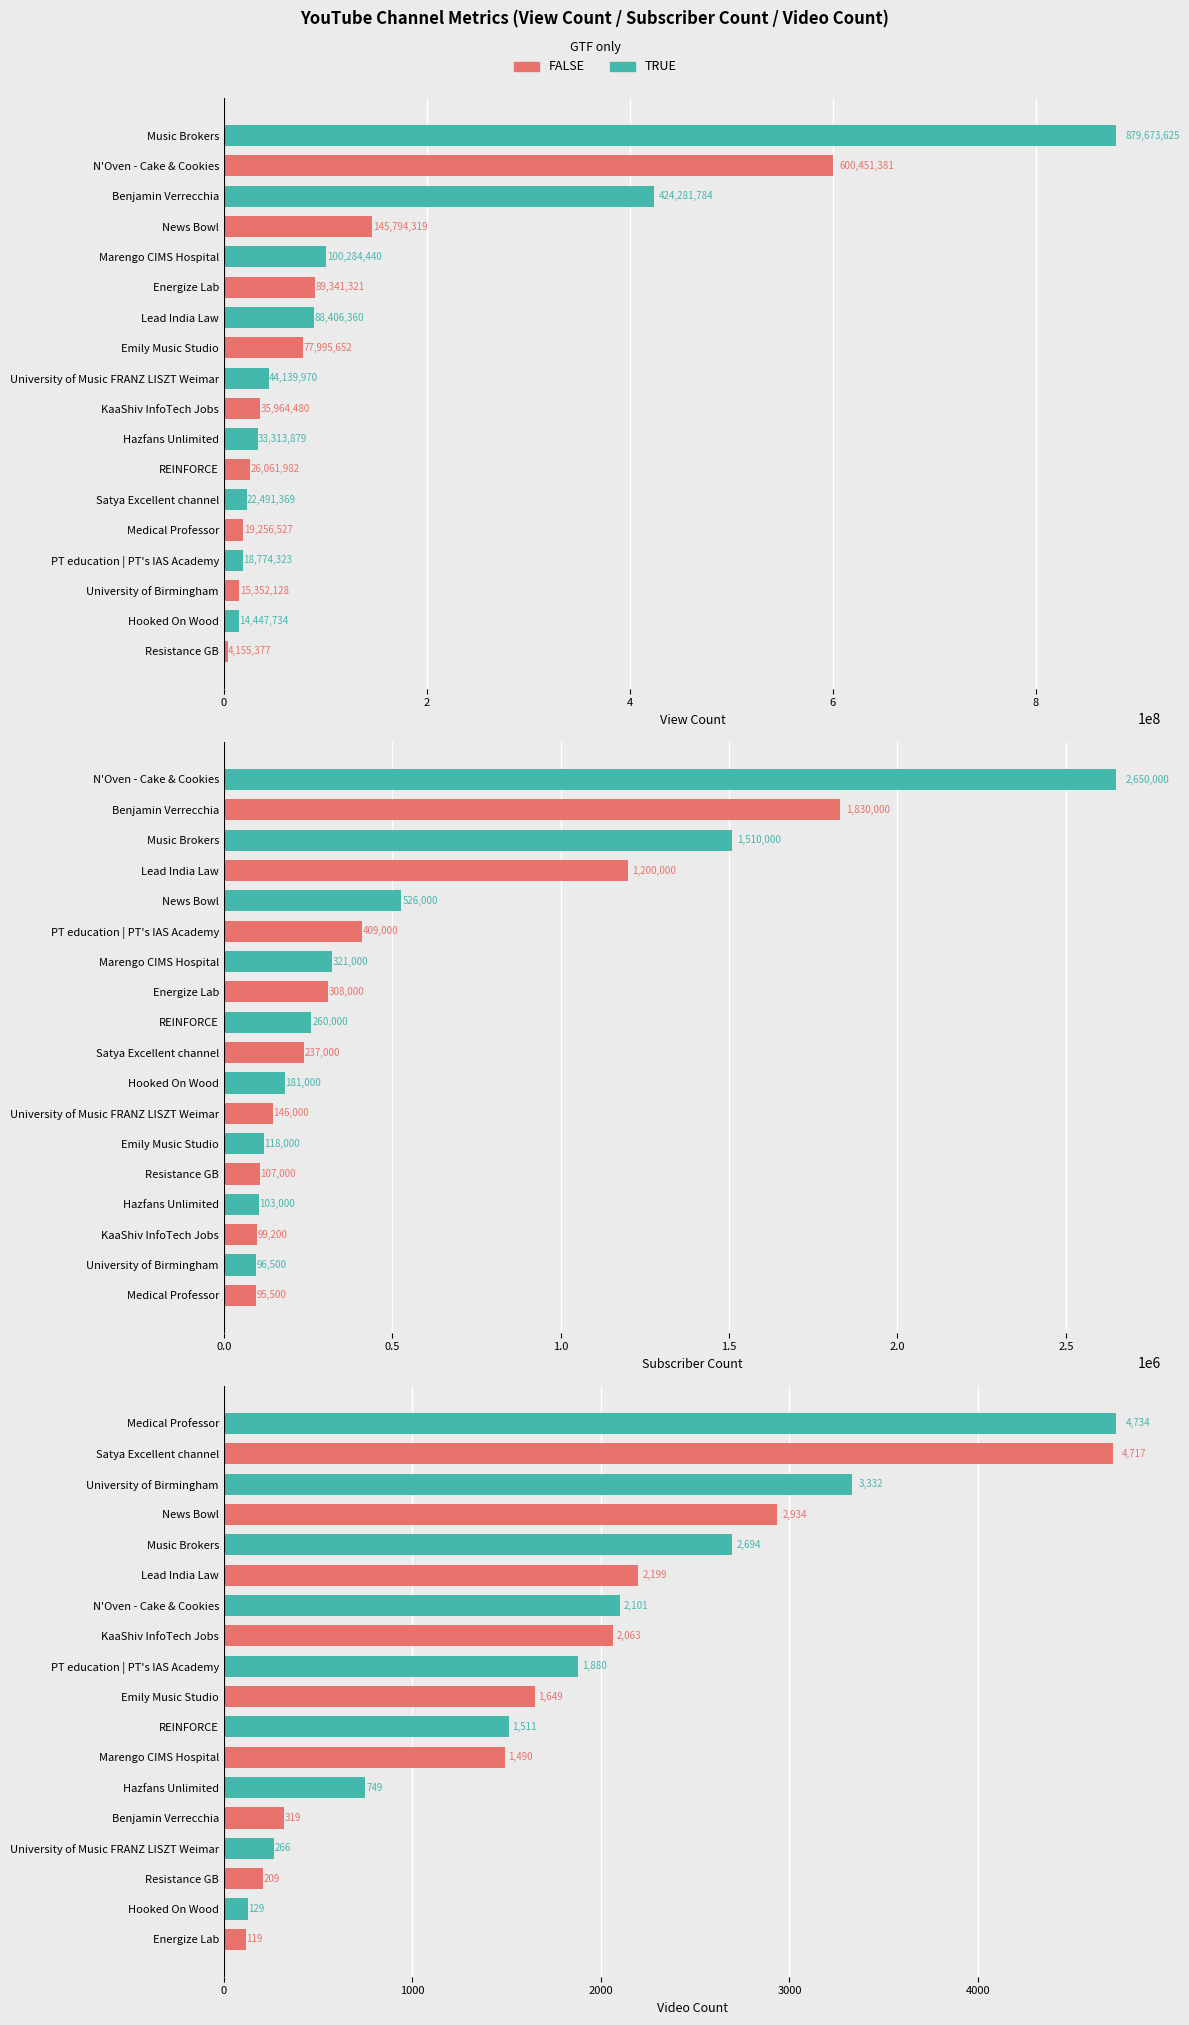

Which series changed the most between 15 and 17?

View Count